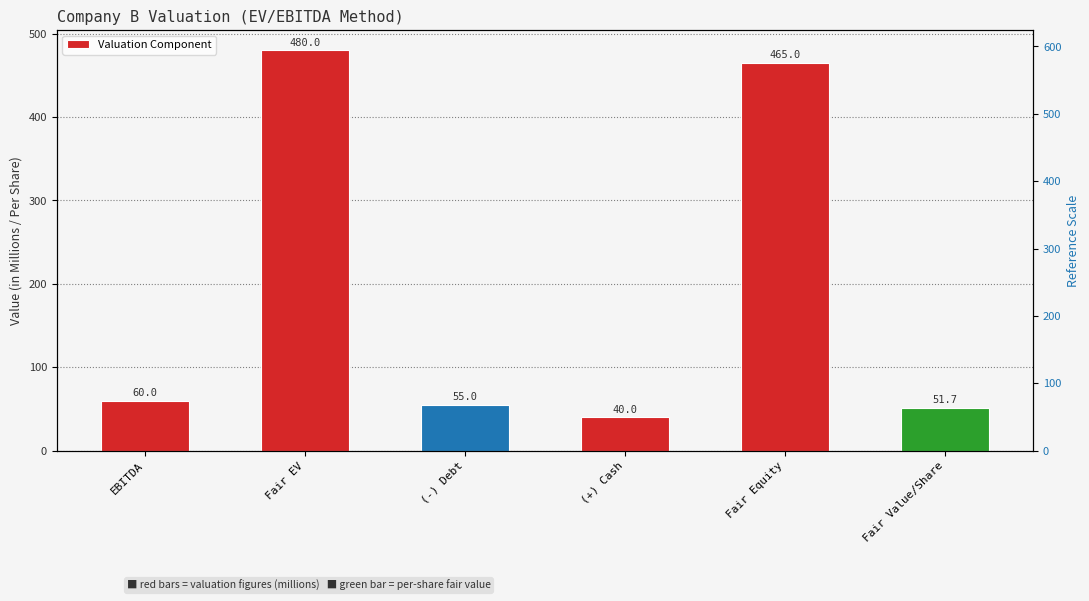

What is the minimum value shown in the chart?

40.0